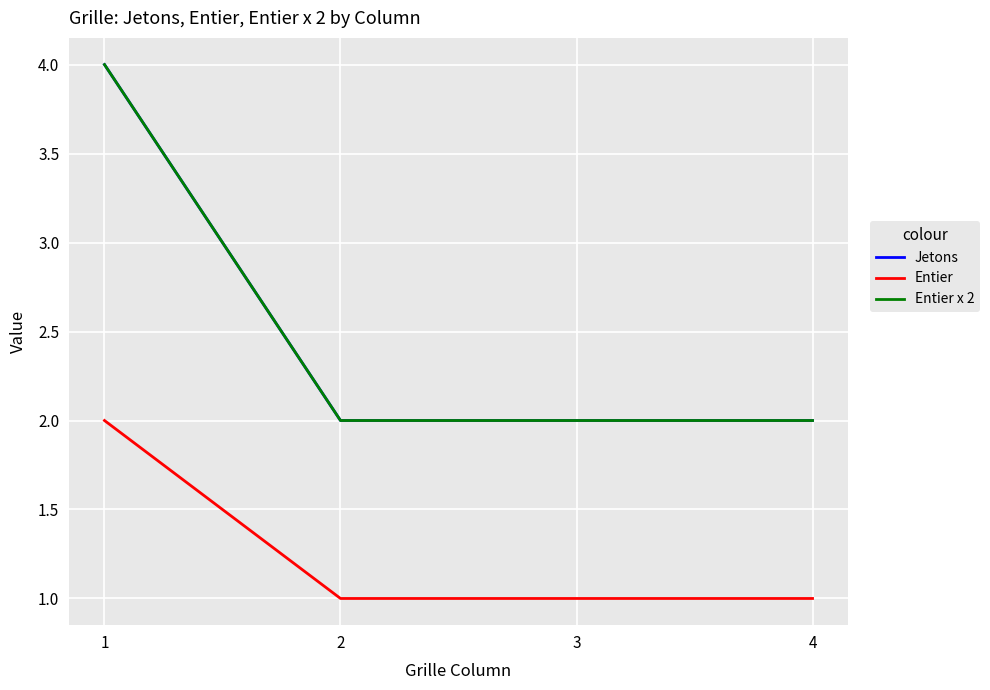

Is this an area chart (filled region under the line)?

No